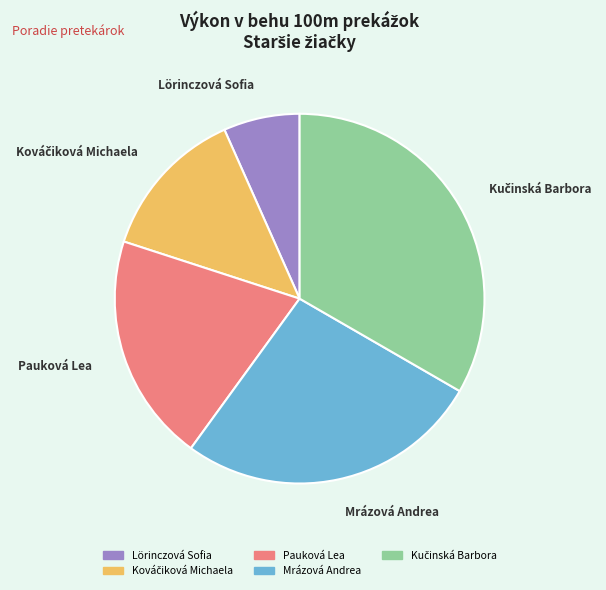

Does any single category account for the majority?

No